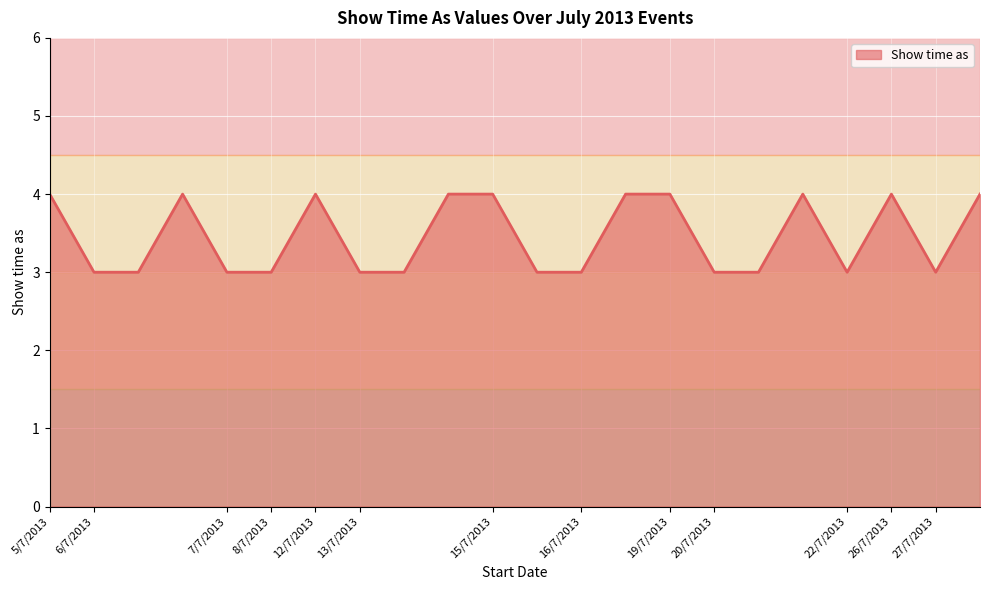

What is the smallest value displayed?

3